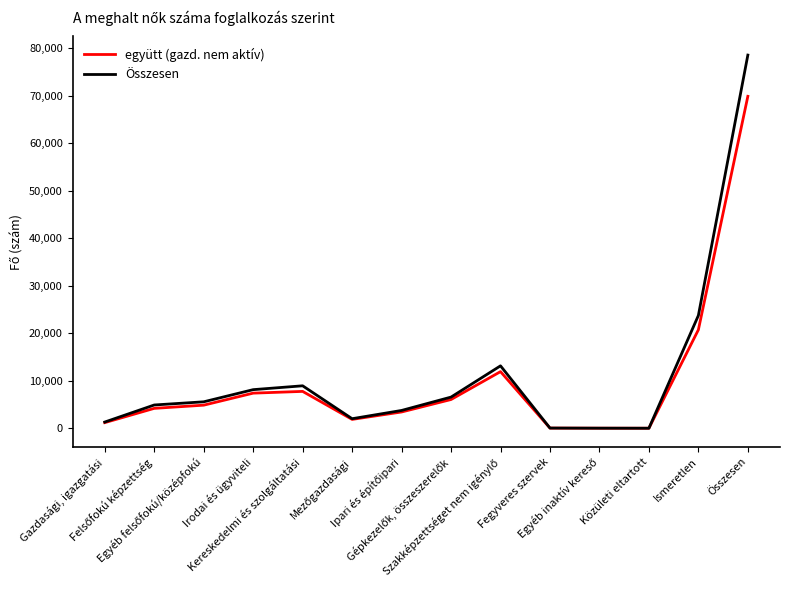

True or false: Összesen and együtt (gazd. nem aktív) cross at least once.

False